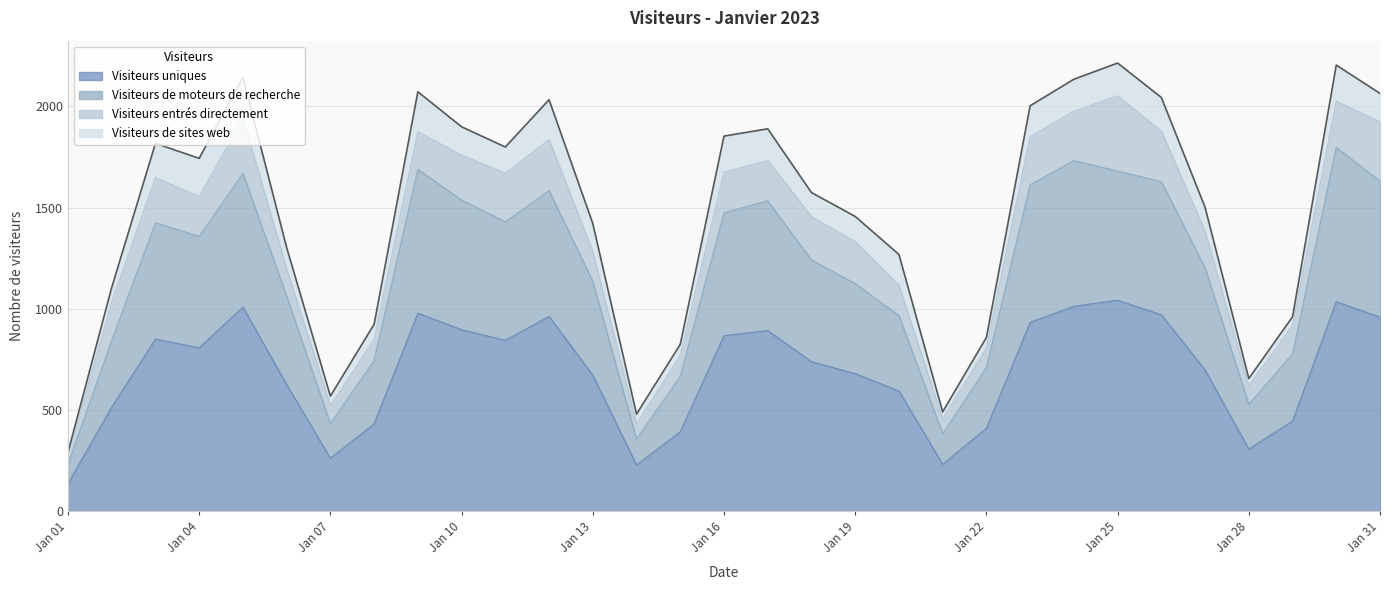

The value of Visiteurs de moteurs de recherche at 2023-01-13 is 1135. True or false?

True